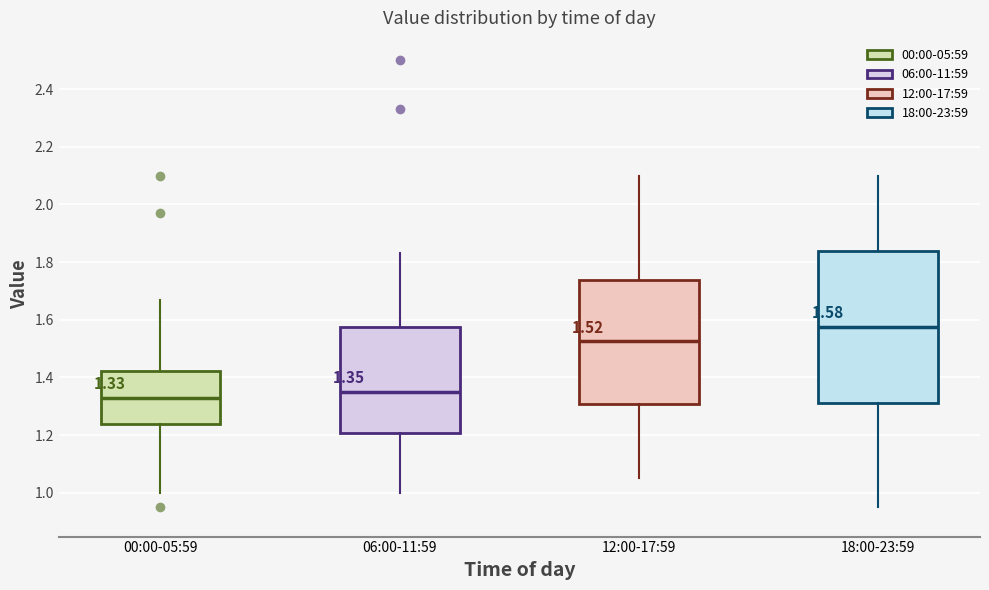

Which box's median line is the lowest?

00:00-05:59